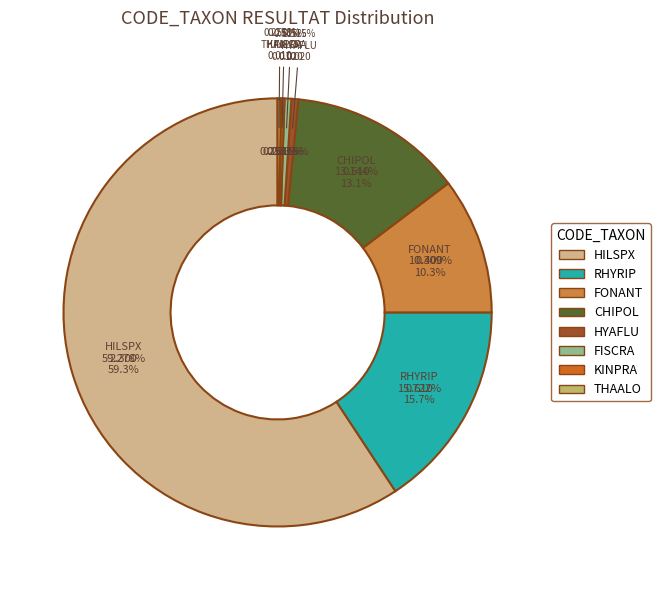

What is the largest slice in the pie chart?

HILSPX